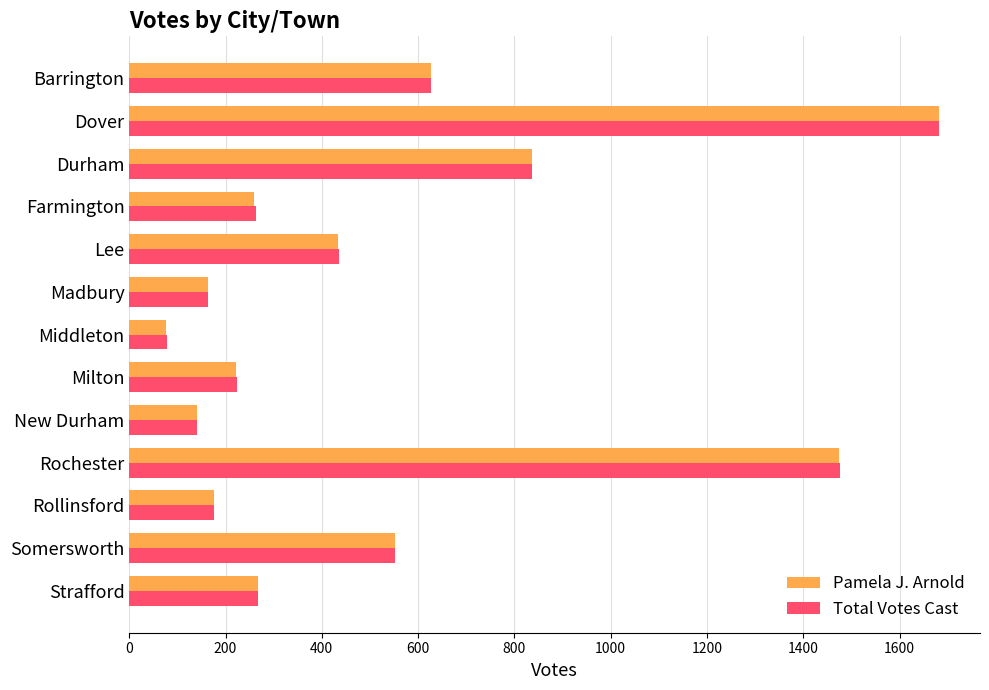

What is the difference between the maximum and minimum values in the Total Votes Cast series?

1605